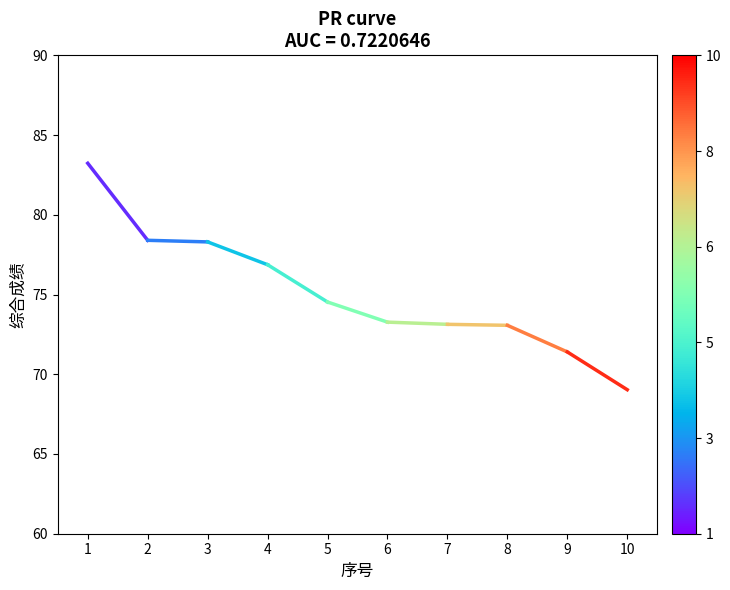

The chart shows a value of 78.4 at 2. True or false?

True